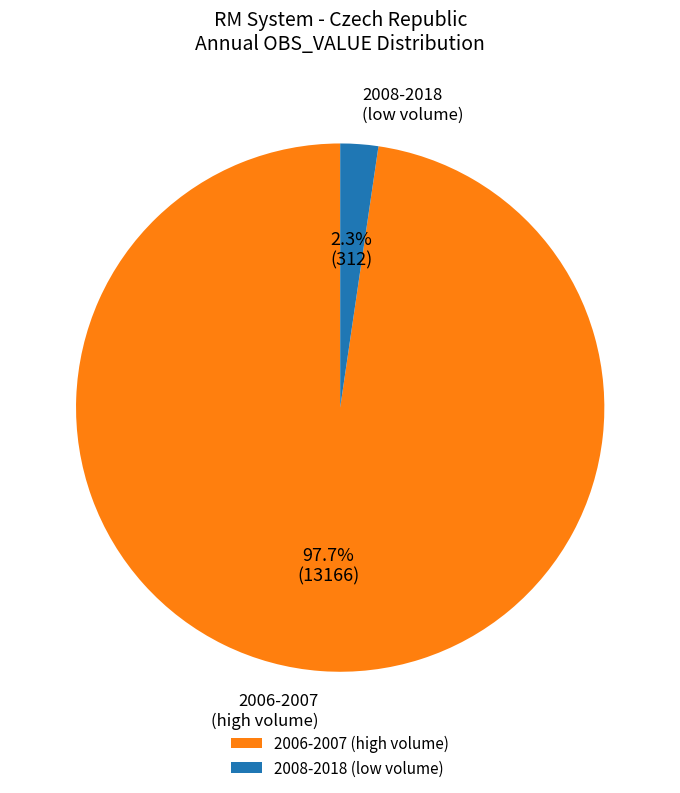

Is there any slice that represents more than half of the pie?

Yes